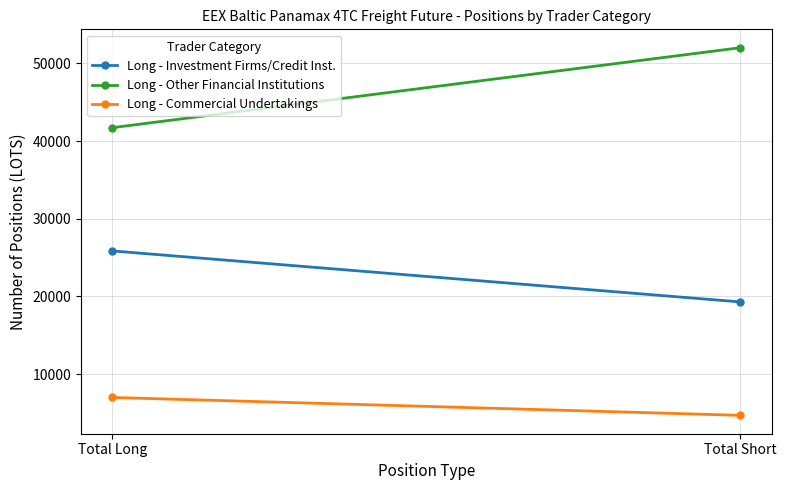

What is the difference between the Long - Investment Firms/Credit Inst. values at Total Short and Total Long?

6565.5